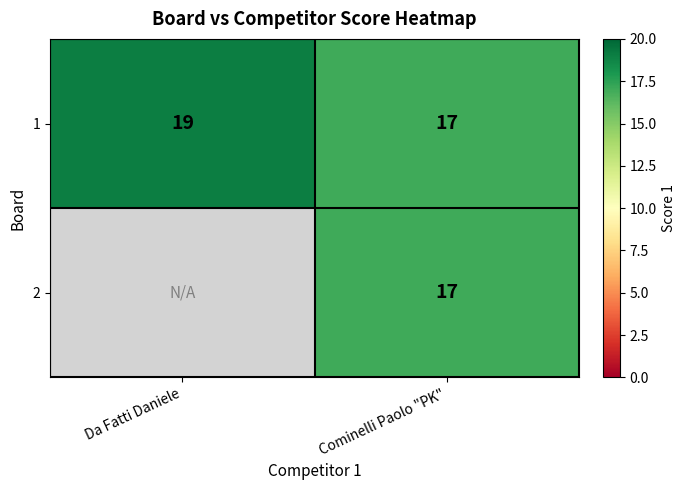

What is the total value across all series at Cominelli Paolo "PK"?

34